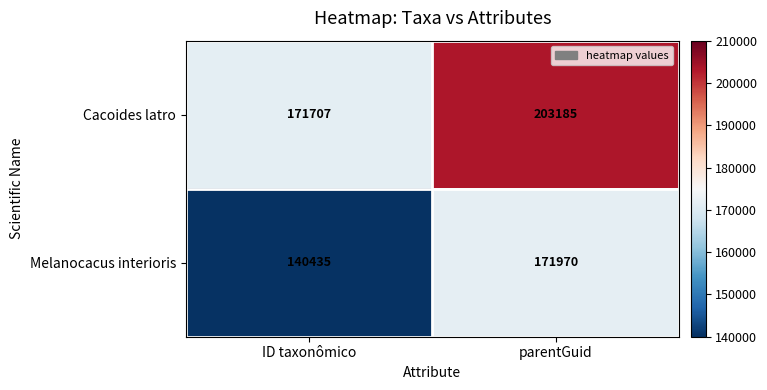

Reading left to right, list all the values displayed in this chart.

Cacoides latro: 171707	203185
Melanocacus interioris: 140435	171970